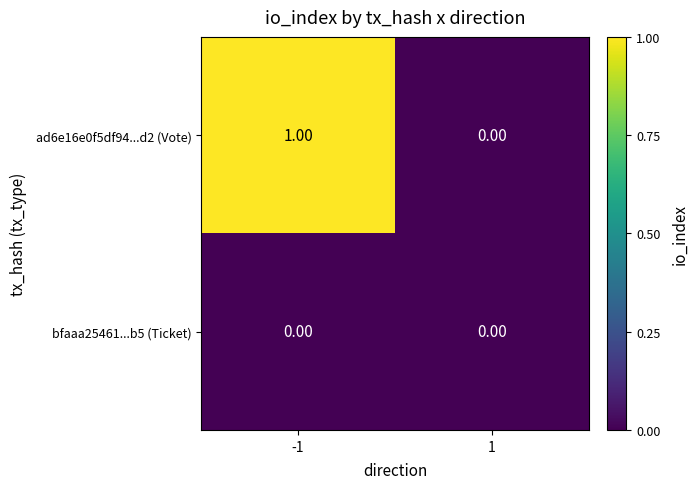

List the series in order of their peak value, lowest first.

bfaaa25461...b5 (Ticket), ad6e16e0f5df94...d2 (Vote)